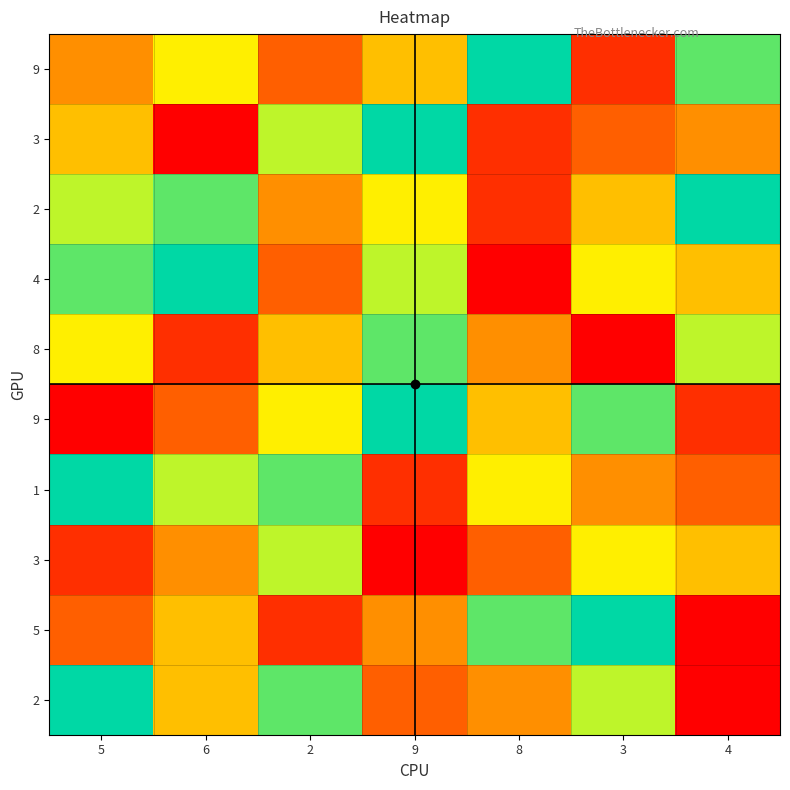

What is the total value across all series at 2?

53